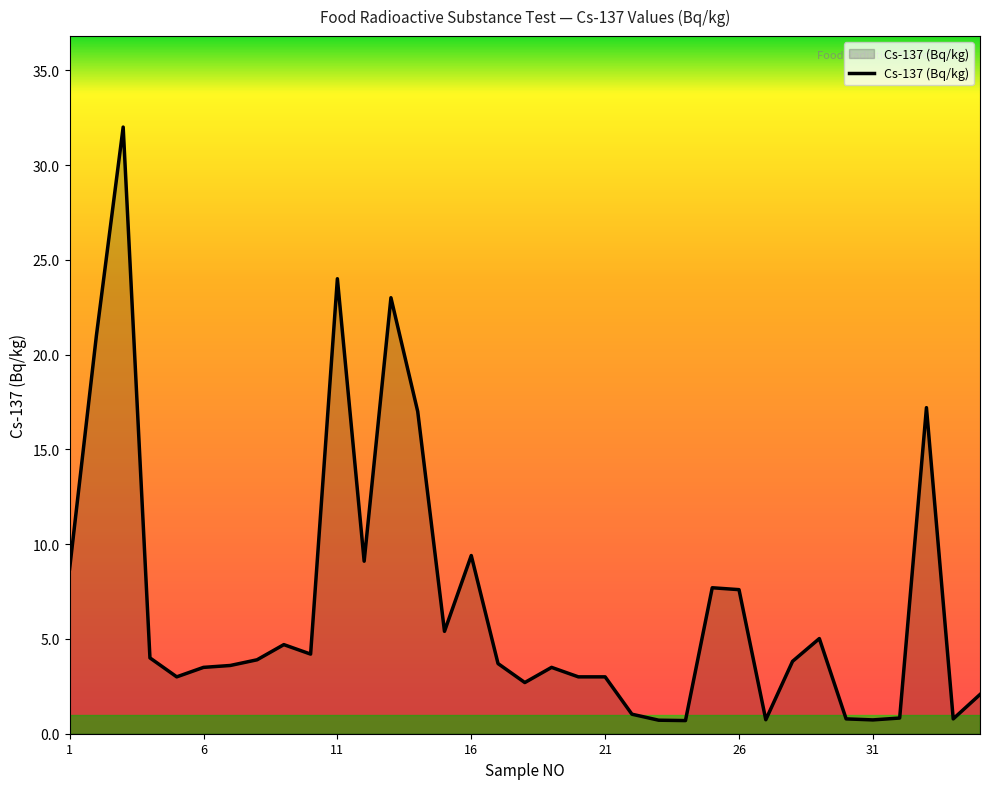

What is the difference between the maximum and minimum values?

31.3